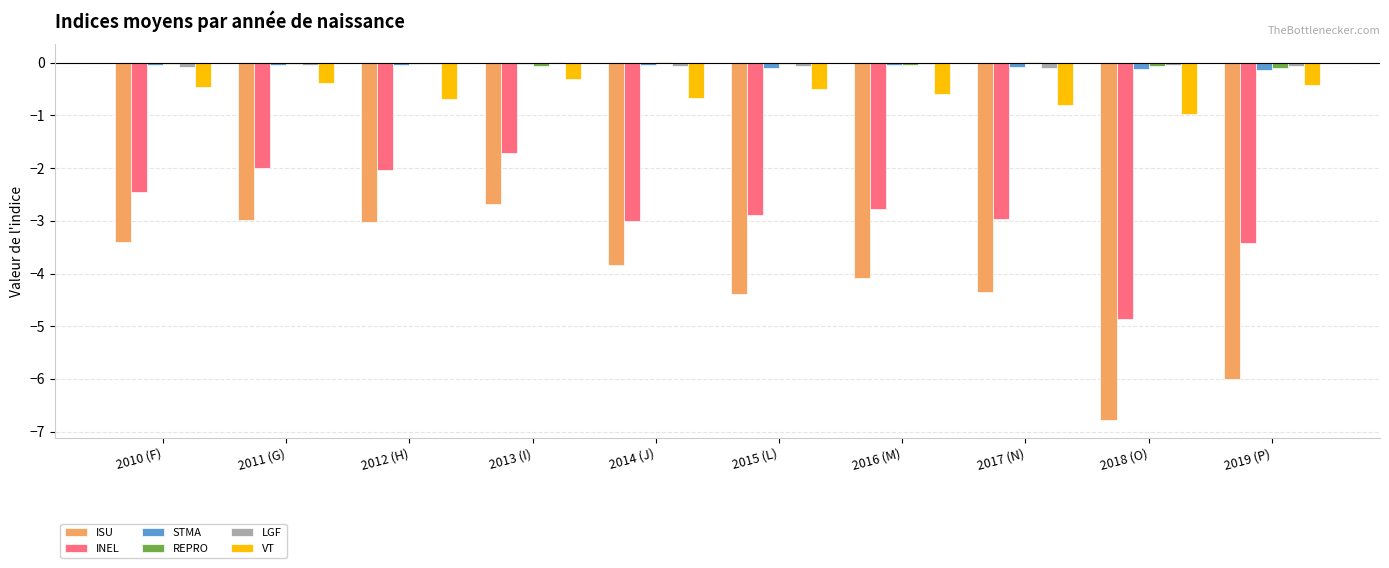

How many distinct data groups are displayed?

6